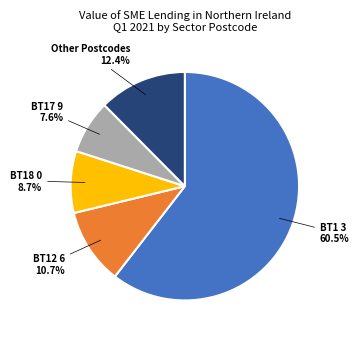

Is there any slice that represents more than half of the pie?

Yes